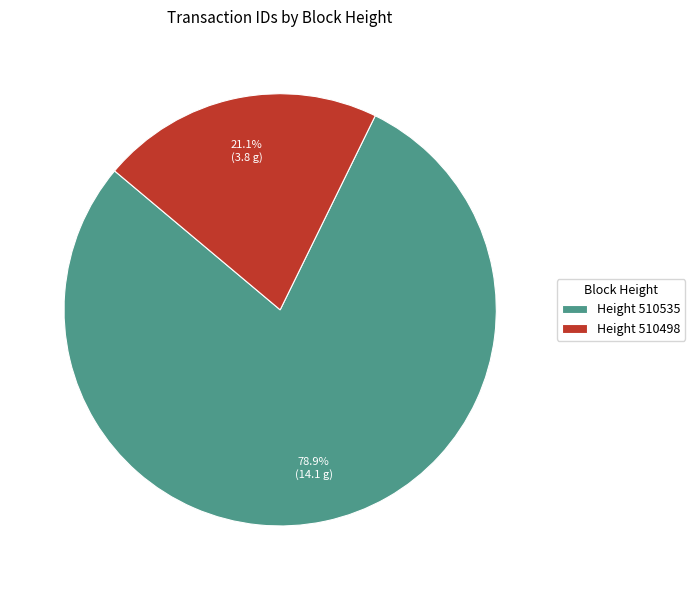

Which slice is the smallest?

Height 510498